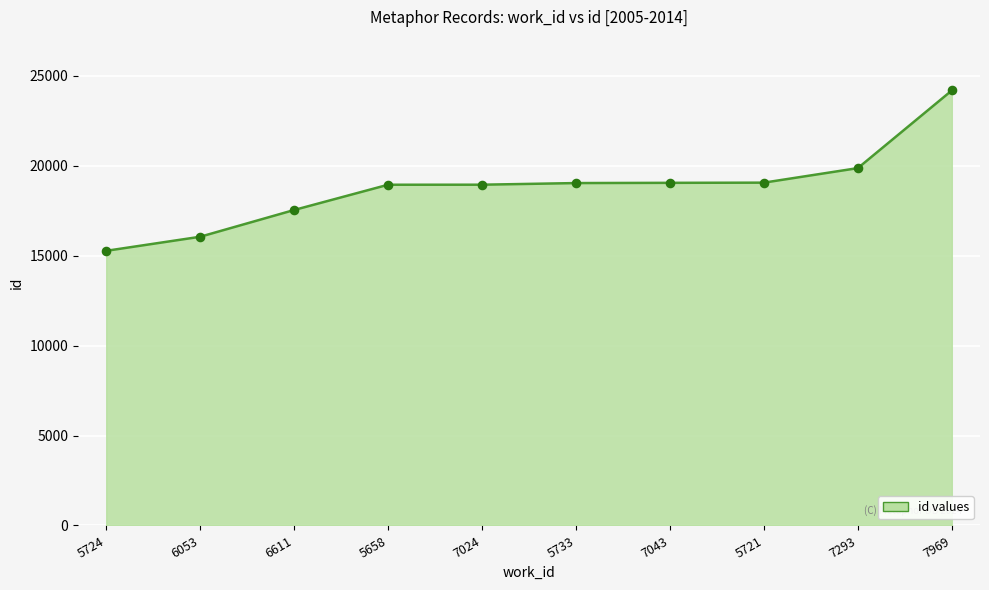

What is the ratio of the value at 5721 to the value at 6053?

1.2